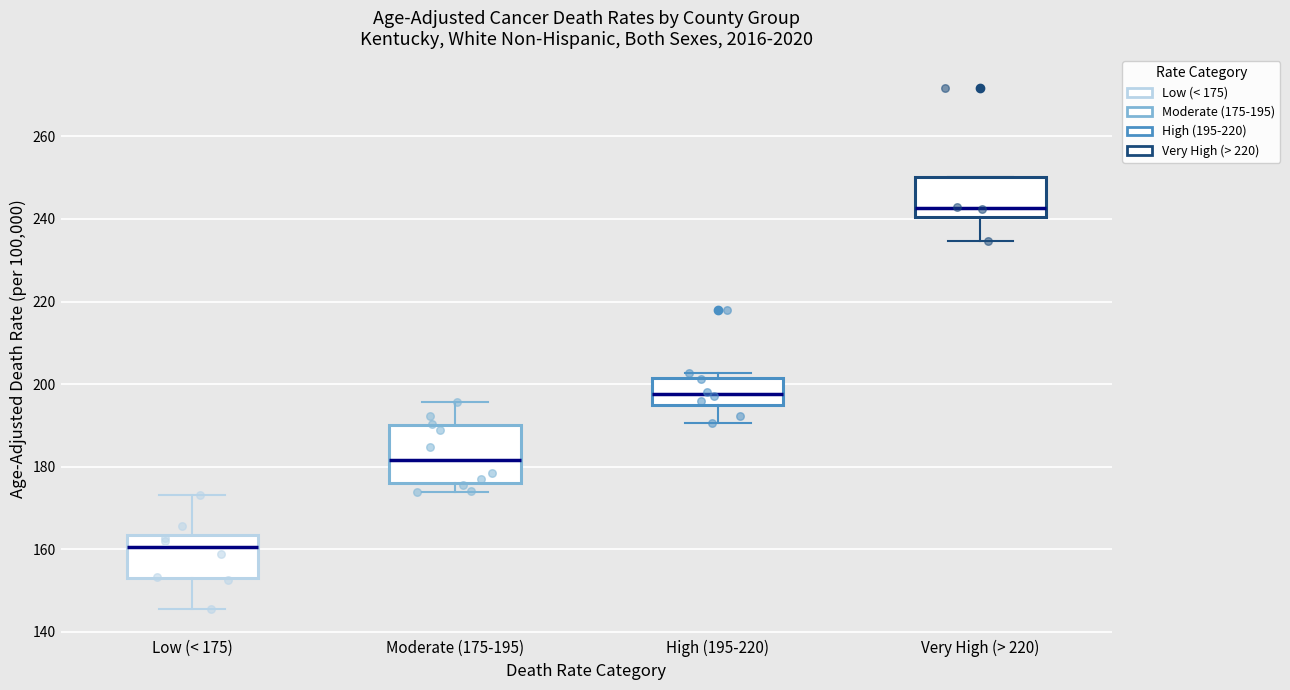

Where is the lower edge of the box for High (195-220) on the y-axis? The values are not printed on the chart, so give them approximately, as read against the axis.

194